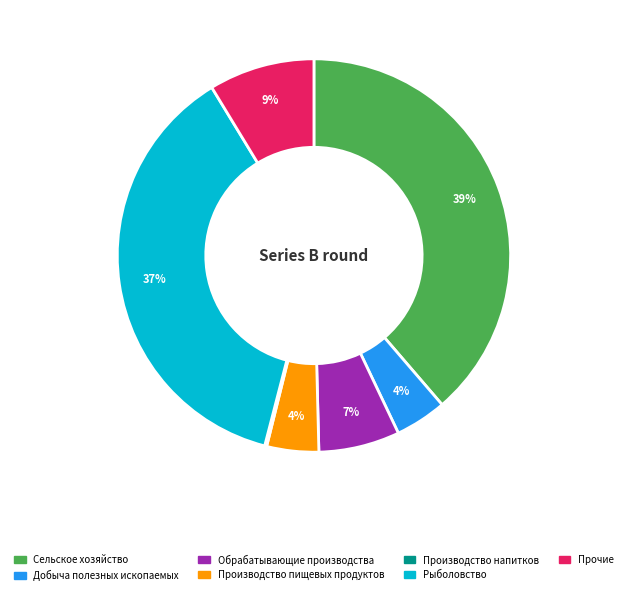

To the nearest percent, what is the difference between the largest and smallest slice percentages?

39%